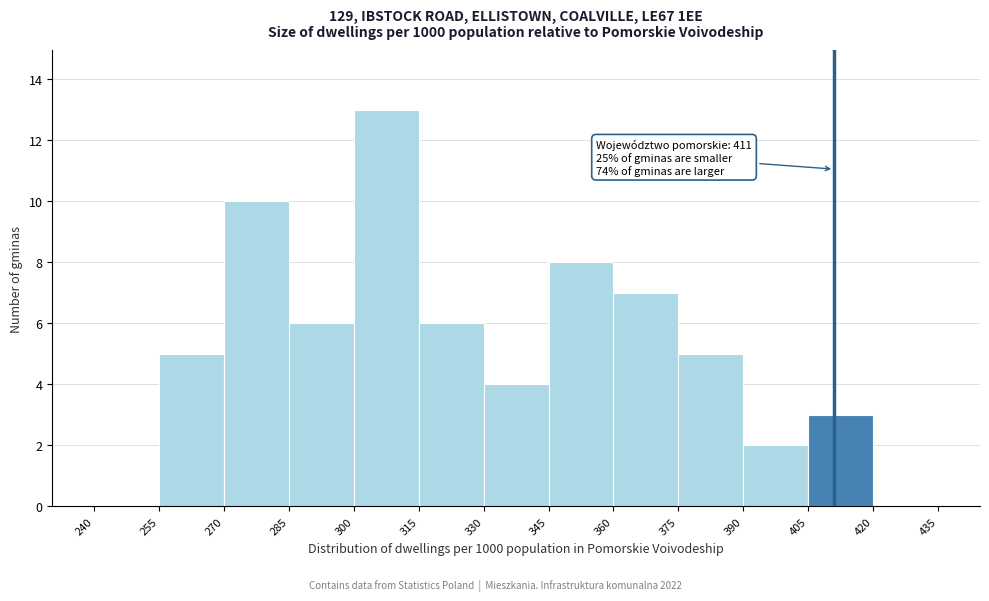

Which range on the x-axis has the tallest bar?

300 to 315